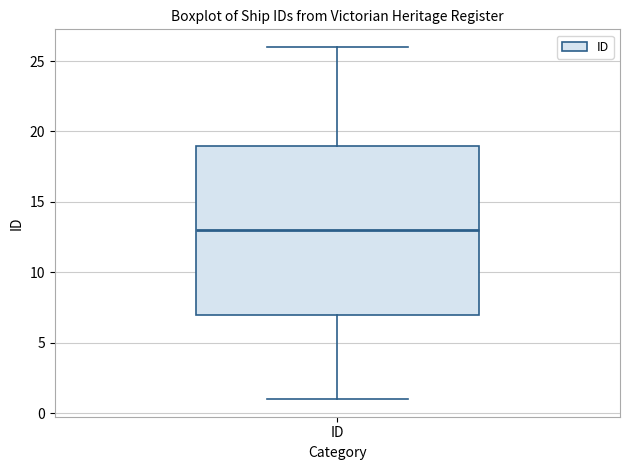

Transcribe this box plot: give where the median line is, the range the box spans, and where the two whiskers end, as read against the y-axis. The values are not printed on the chart, so give them approximately, as read against the axis.

median 13, box 7 to 19, whiskers 1 to 26